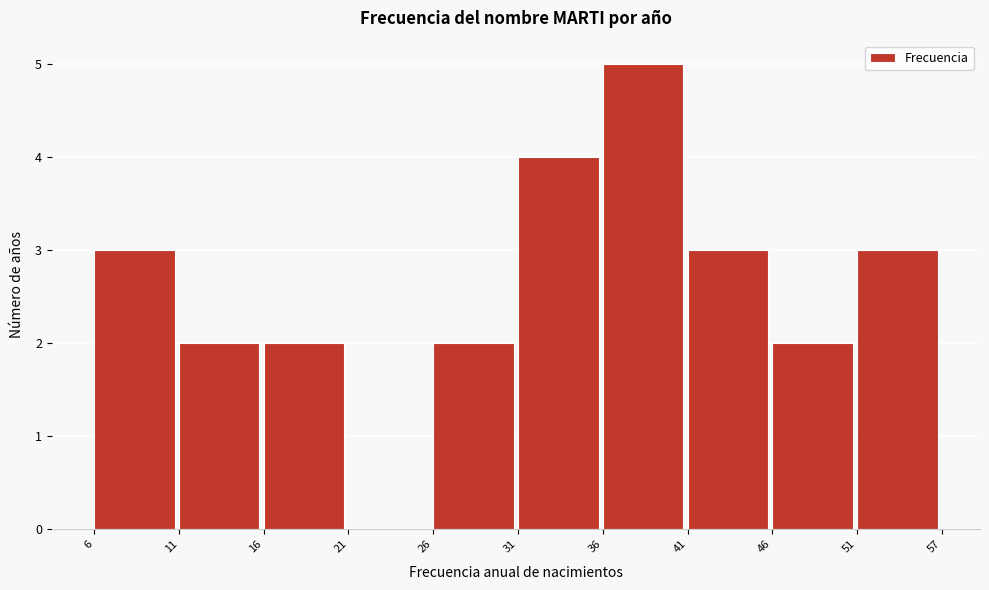

Reading left to right, list all the values displayed in this chart.

6=3	11=2	16=2	21=0	26=2	31=4	36=5	41=3	46=2	51=3